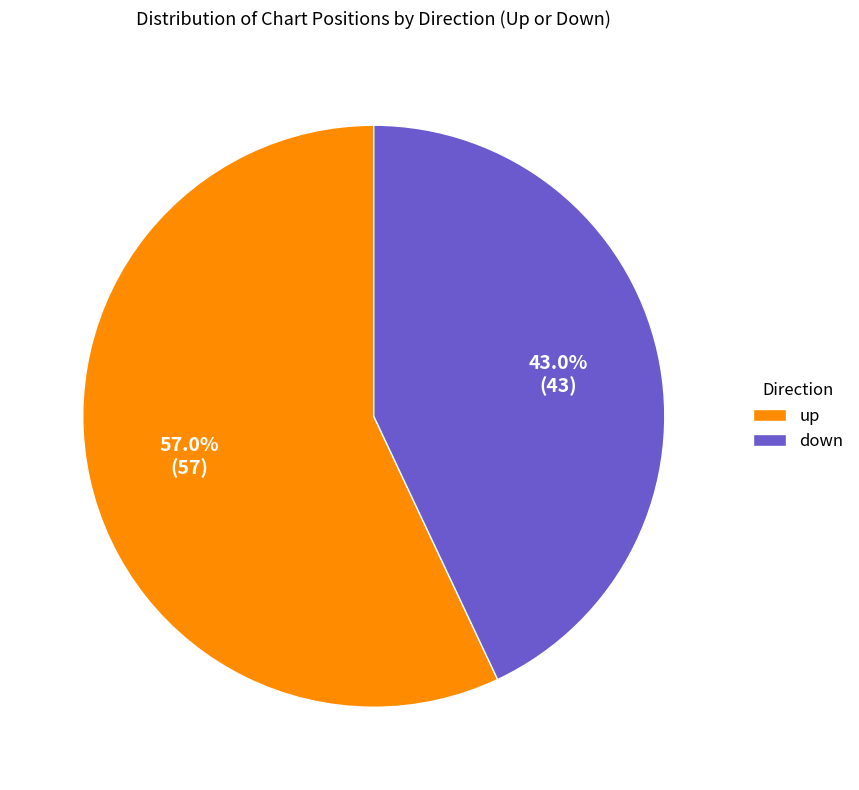

Does down represent more than half of the total?

No